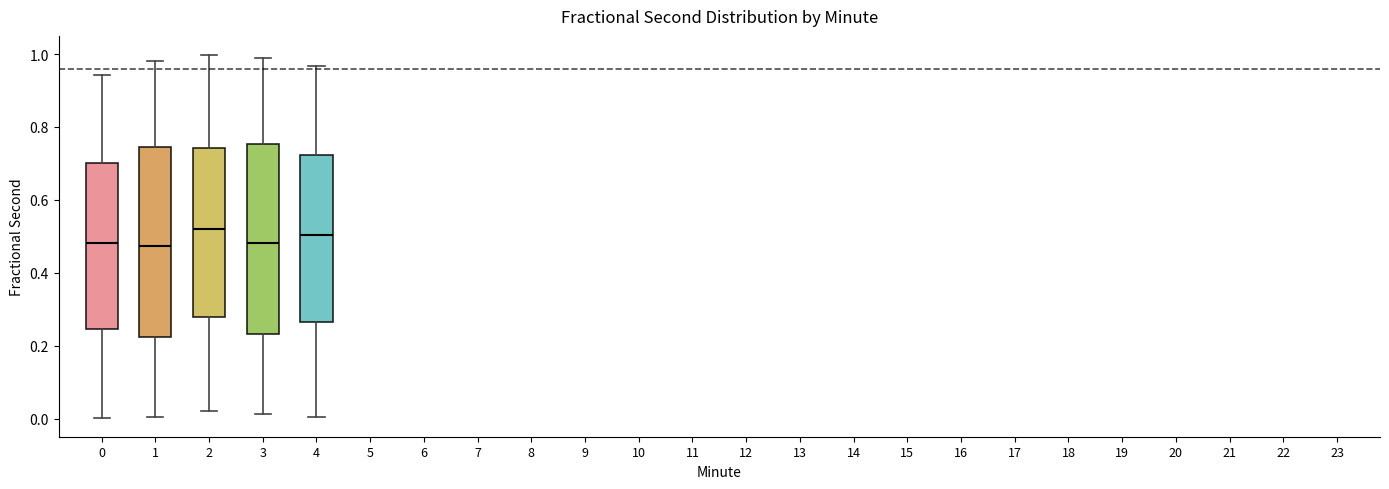

Reading left to right, read every box against the y-axis: the position of its median line, the range the box covers, and the ends of its whiskers. The values are not printed on the chart, so give them approximately, as read against the axis.

0: median 0.48, box 0.24 to 0.70, whiskers 0.00 to 0.94
1: median 0.48, box 0.22 to 0.74, whiskers 0.00 to 0.98
2: median 0.52, box 0.28 to 0.74, whiskers 0.02 to 1.00
3: median 0.48, box 0.24 to 0.76, whiskers 0.02 to 0.98
4: median 0.50, box 0.26 to 0.72, whiskers 0.00 to 0.96